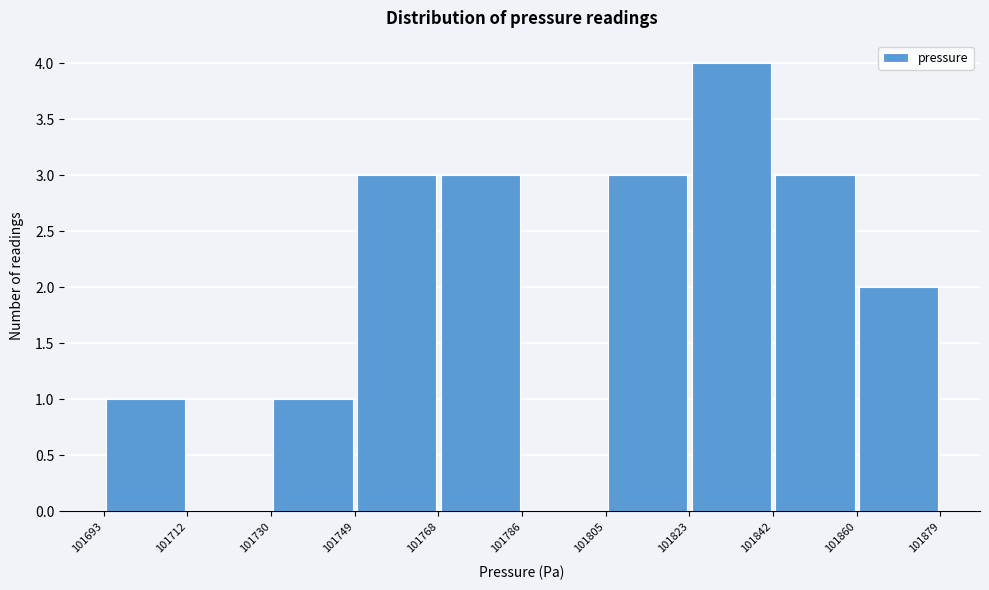

Which range on the x-axis has the tallest bar?

101823 to 101842